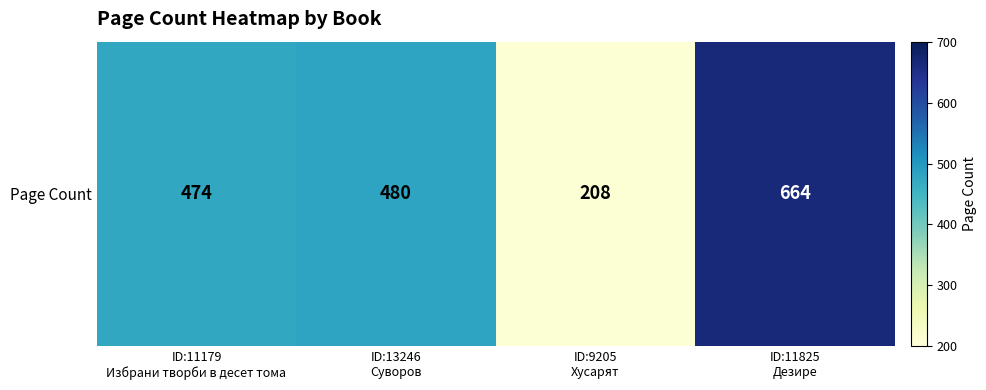

List the labels in order of value, smallest first.

ID:9205
Хусарят, ID:11179
Избрани творби в десет тома, ID:13246
Суворов, ID:11825
Дезире